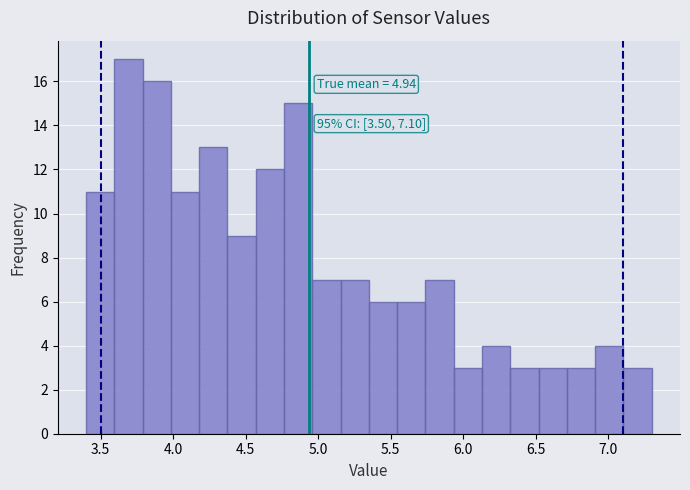

Read against the x-axis, roughly where is the centre of the tallest bar?

3.70